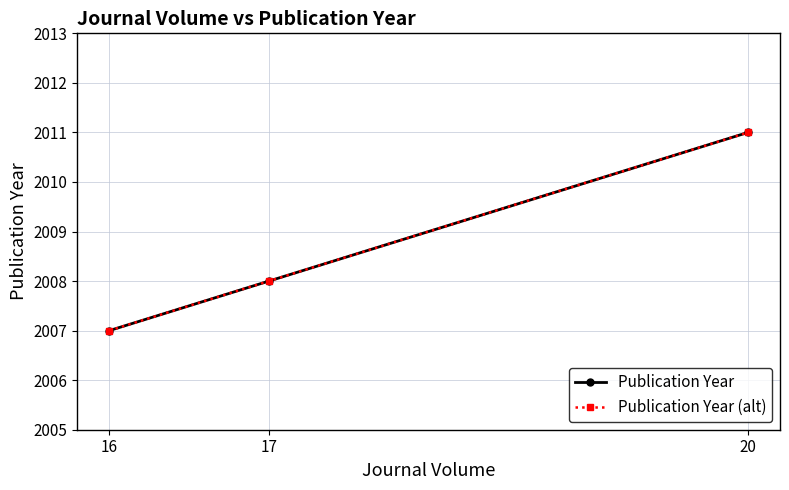

Is this an area chart (filled region under the line)?

No